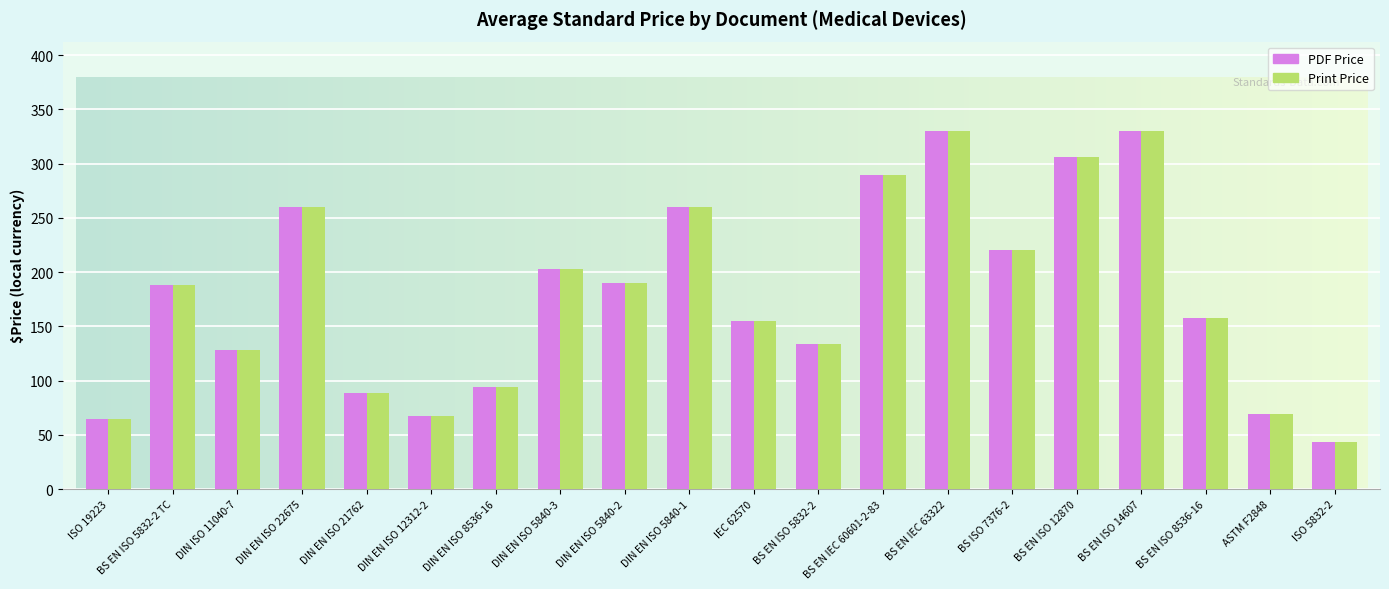

What is the total value across all series at DIN ISO 11040-7?

255.9